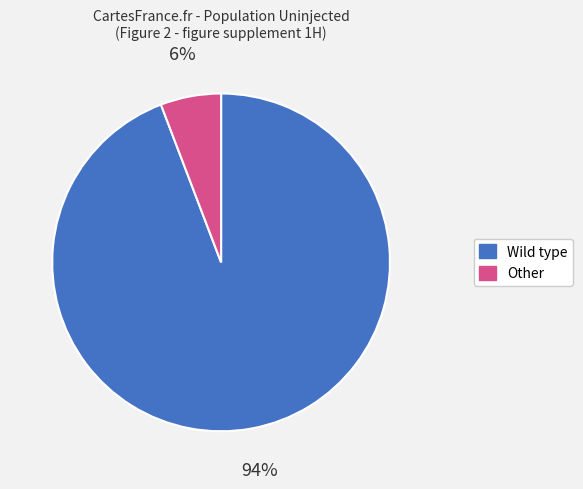

To the nearest percent, what is the average slice percentage?

50%